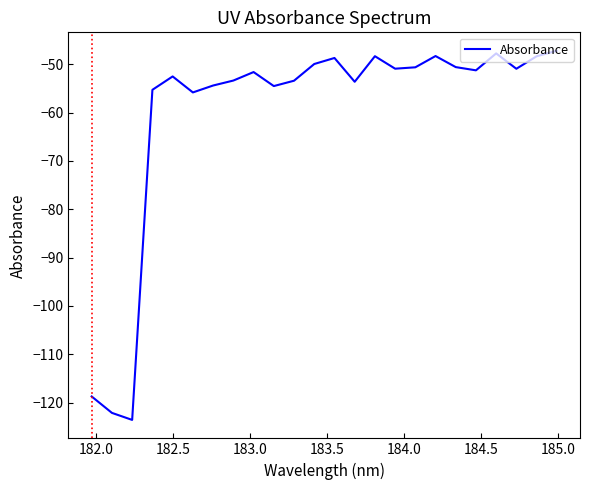

True or false: there are more than 1 points higher than both neighbors.

True